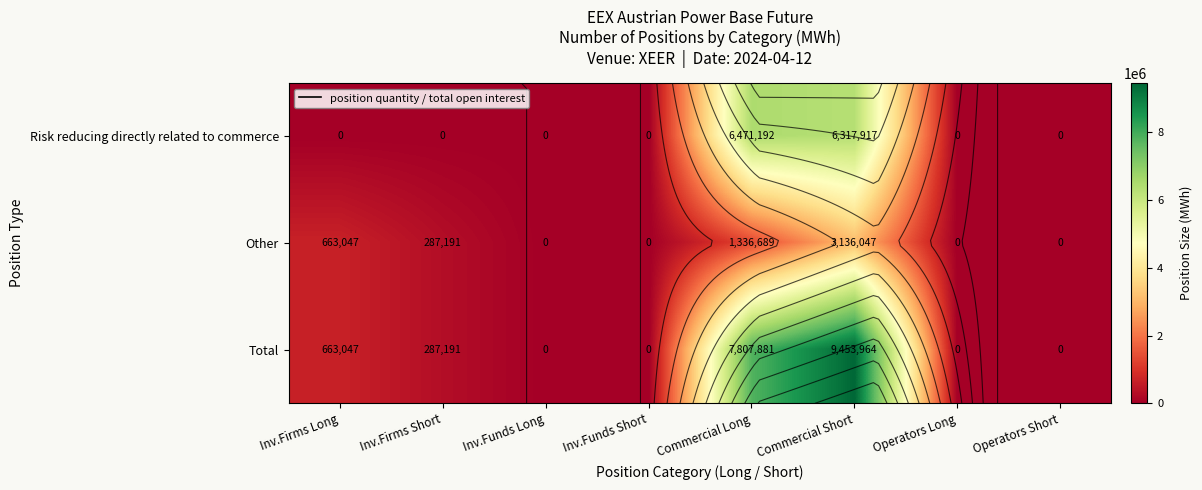

Which category has the lowest value across all series?

Inv.Firms Long